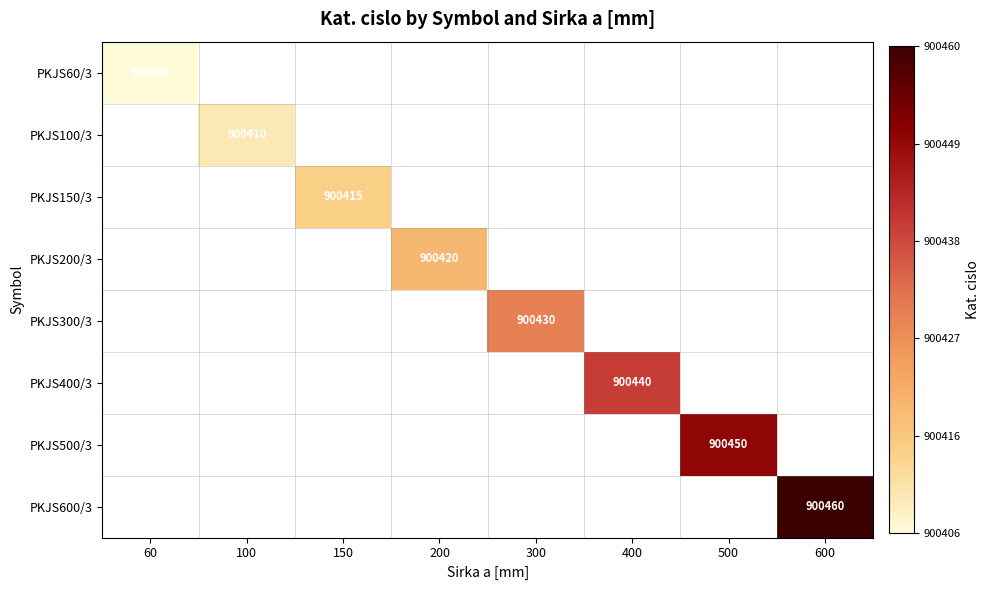

What is the maximum value shown in the chart?

900460.0